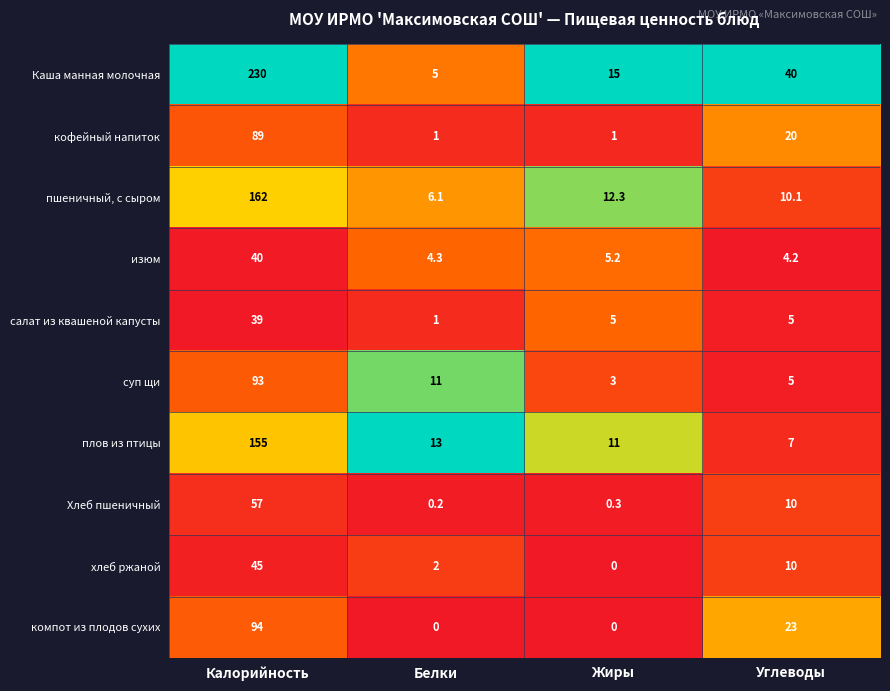

What is the approximate value of Каша манная молочная at Жиры?

15.0